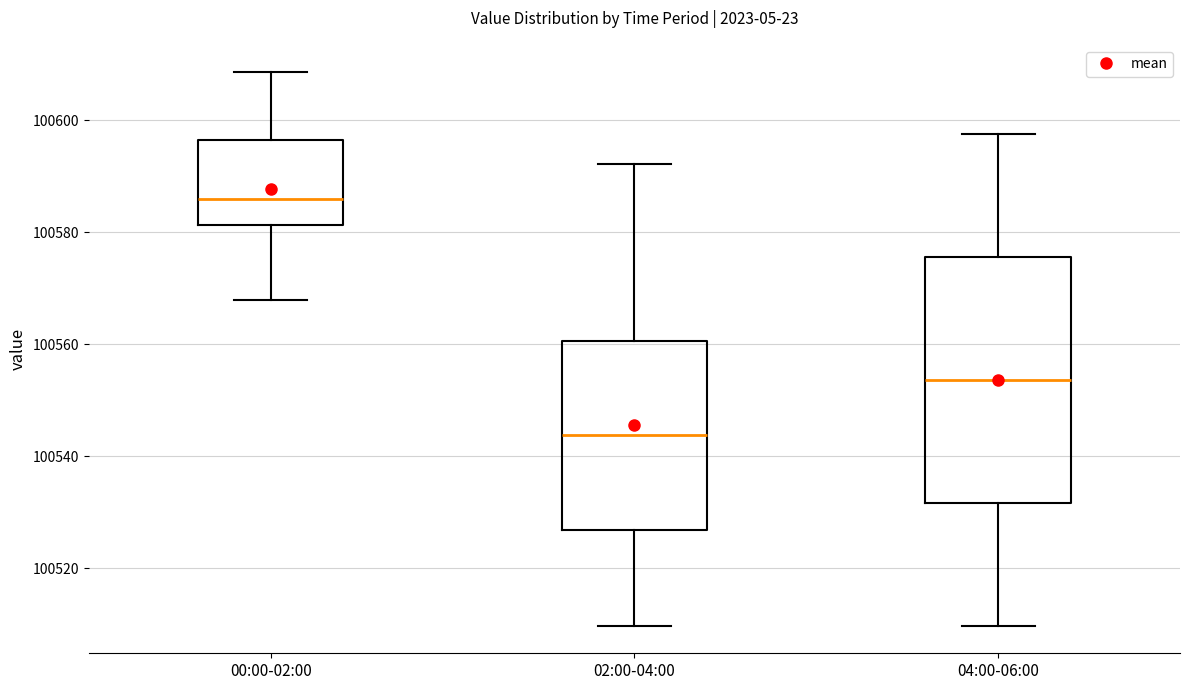

Which box's median line is the lowest?

02:00-04:00